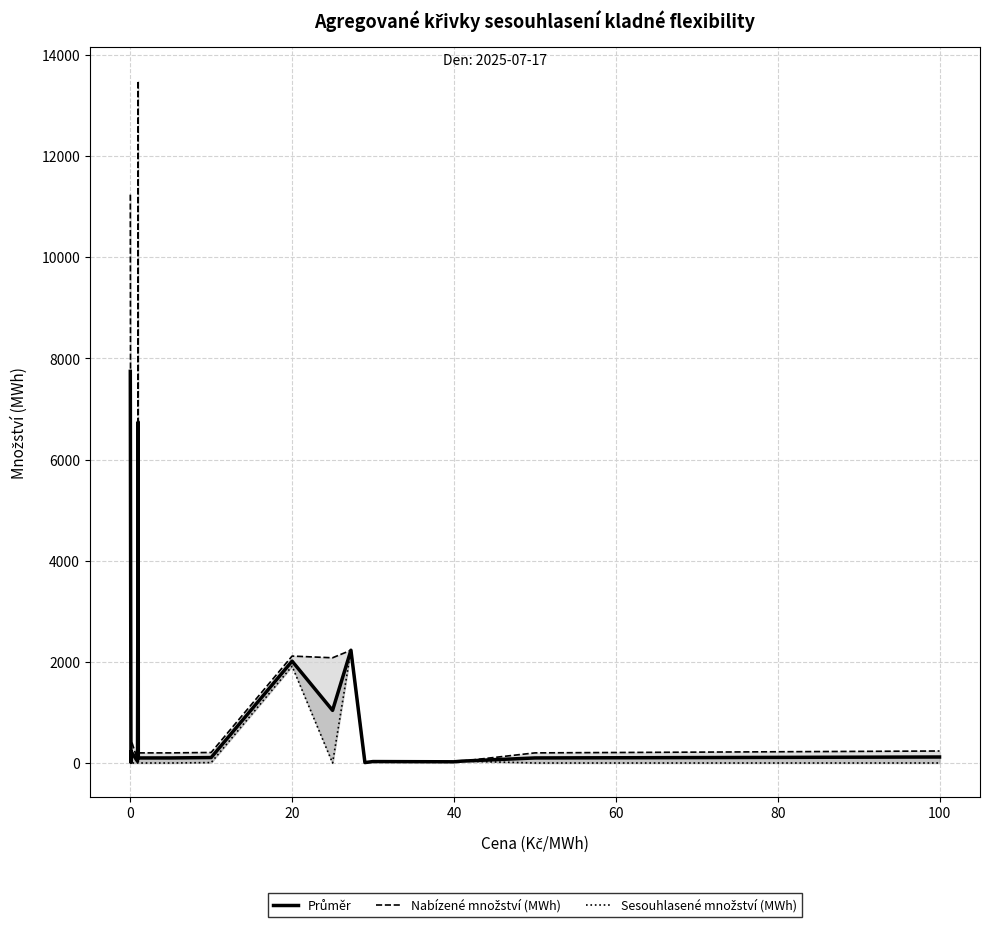

What is the value of the Nabízené množství (MWh) point at the 7th from the left?

200.0